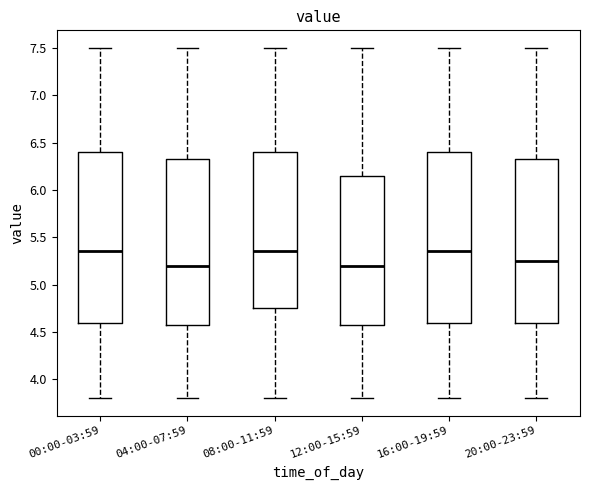

Reading left to right, read every box against the y-axis: the position of its median line, the range the box covers, and the ends of its whiskers. The values are not printed on the chart, so give them approximately, as read against the axis.

00:00-03:59: median 5.35, box 4.60 to 6.40, whiskers 3.80 to 7.50
04:00-07:59: median 5.20, box 4.60 to 6.35, whiskers 3.80 to 7.50
08:00-11:59: median 5.35, box 4.75 to 6.40, whiskers 3.80 to 7.50
12:00-15:59: median 5.20, box 4.60 to 6.15, whiskers 3.80 to 7.50
16:00-19:59: median 5.35, box 4.60 to 6.40, whiskers 3.80 to 7.50
20:00-23:59: median 5.25, box 4.60 to 6.35, whiskers 3.80 to 7.50